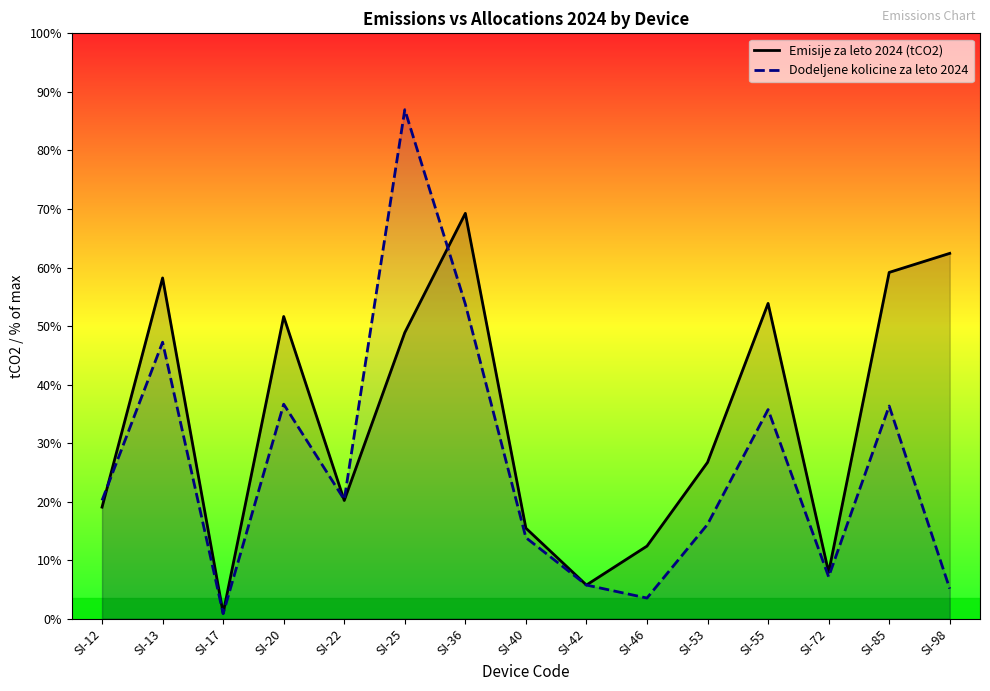

After their last crossing, which series has the higher values: Dodeljene kolicine za leto 2024 or Emisije za leto 2024 (tCO2)?

Emisije za leto 2024 (tCO2)